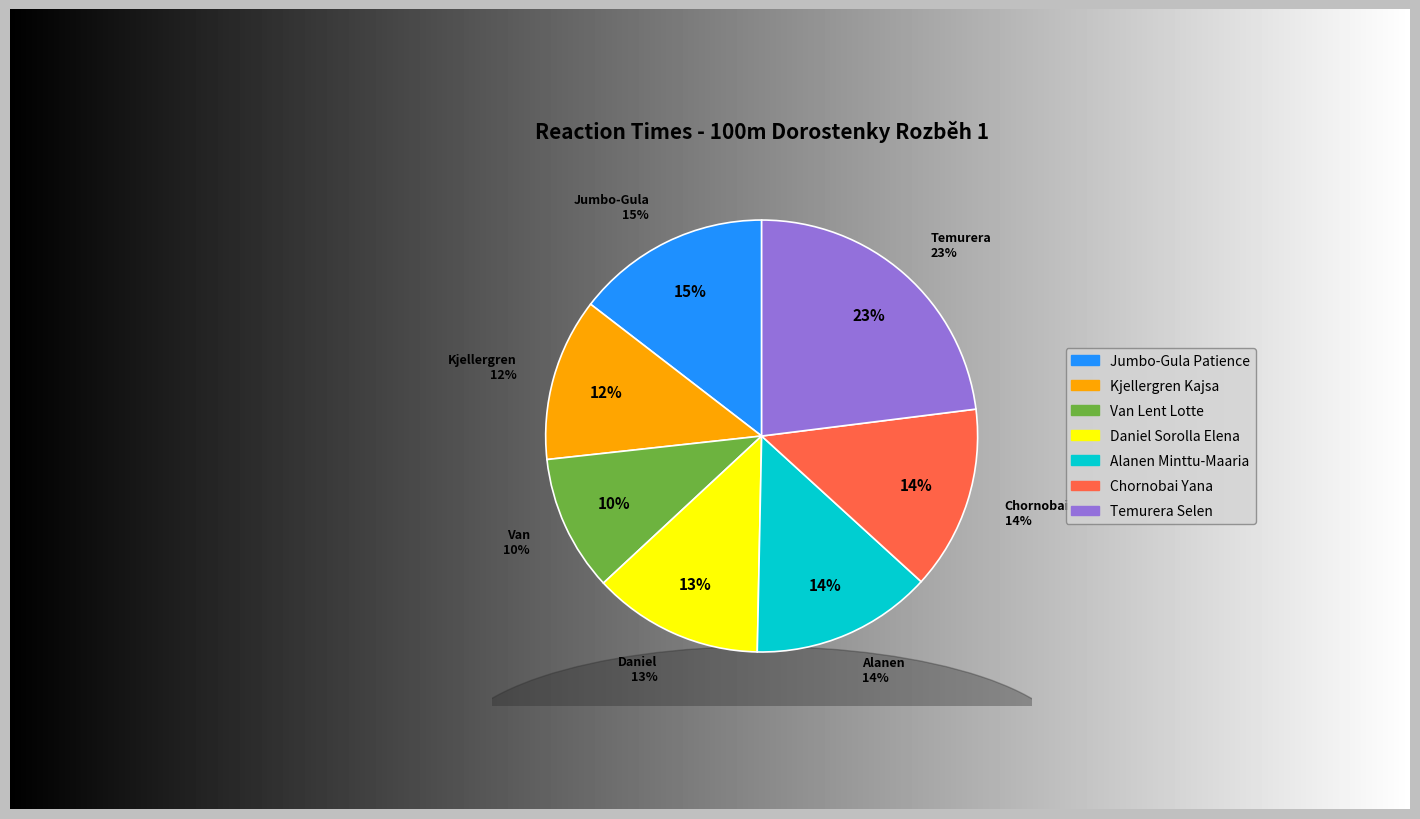

Is it true that Chornobai Yana is 25% of the pie?

False